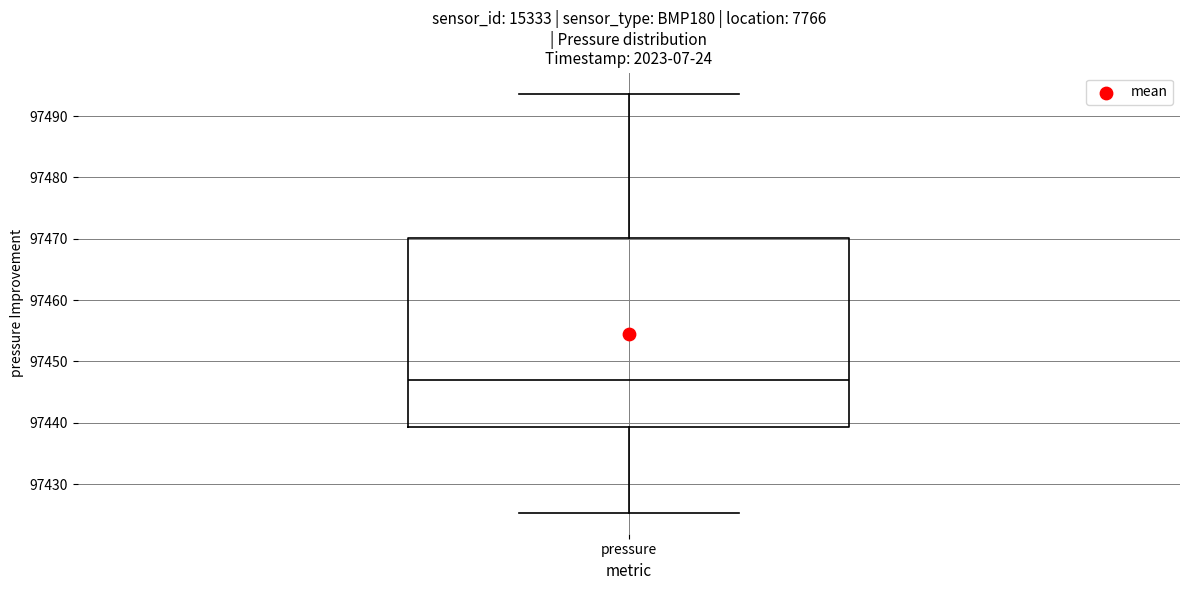

Where is the upper edge of the box for pressure on the y-axis? The values are not printed on the chart, so give them approximately, as read against the axis.

97470